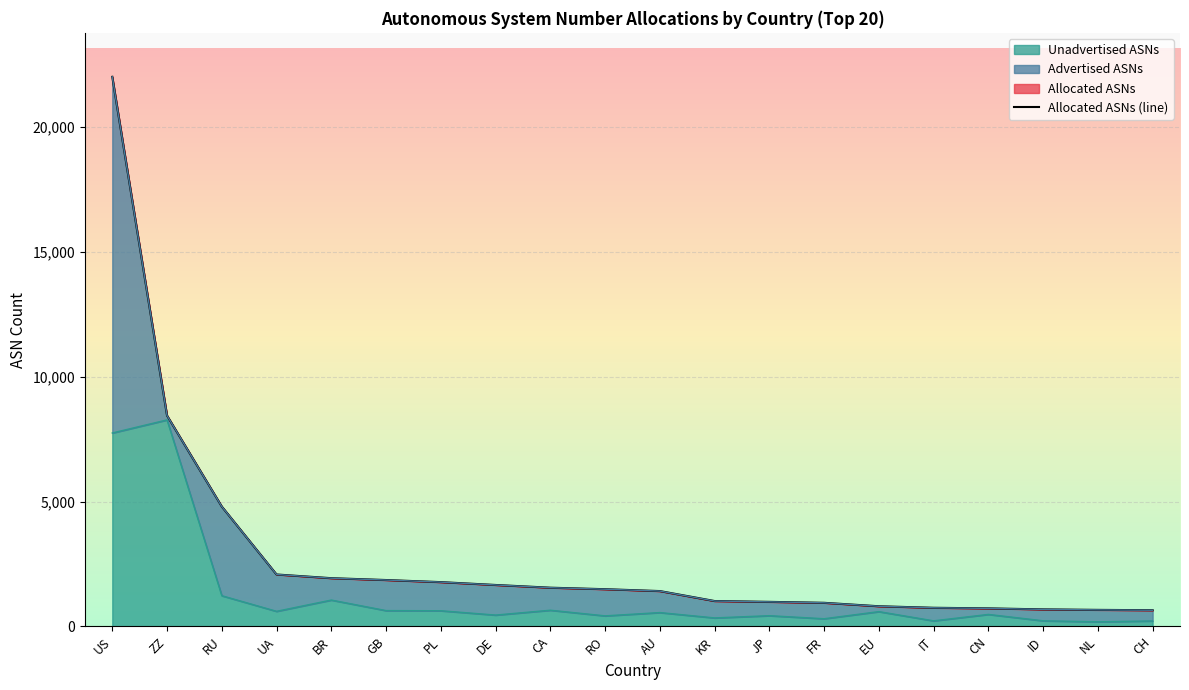

At how many categories does at least one series exceed 6782?

2